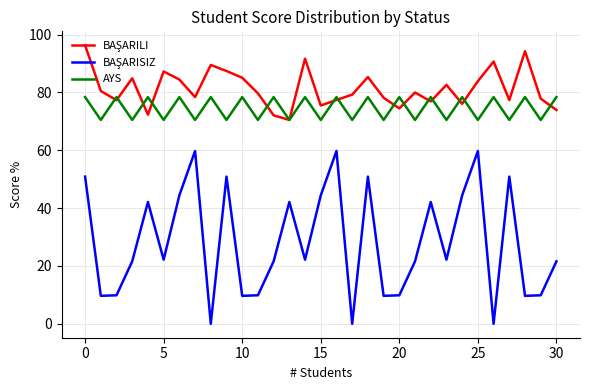

How many lines are shown in the chart?

3